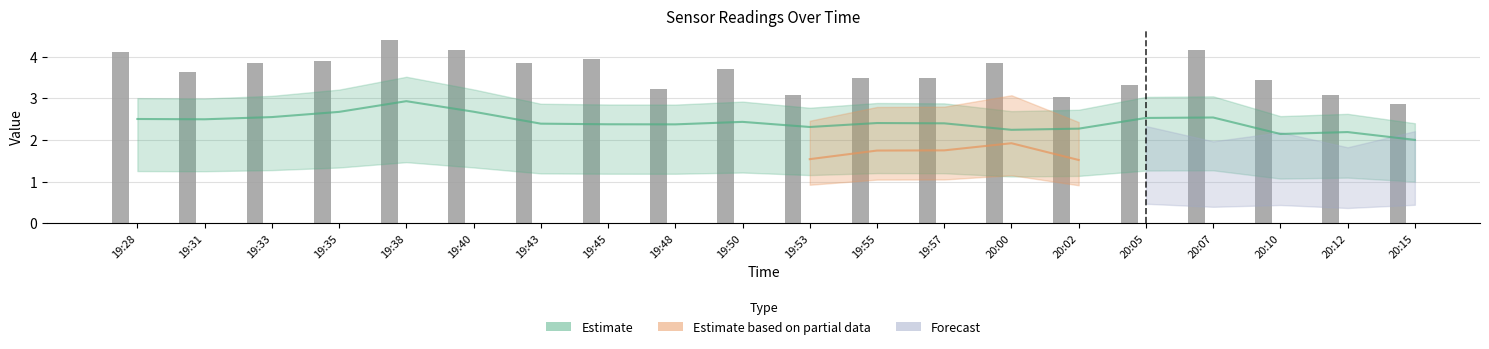

What position from the left is 19:50?

10